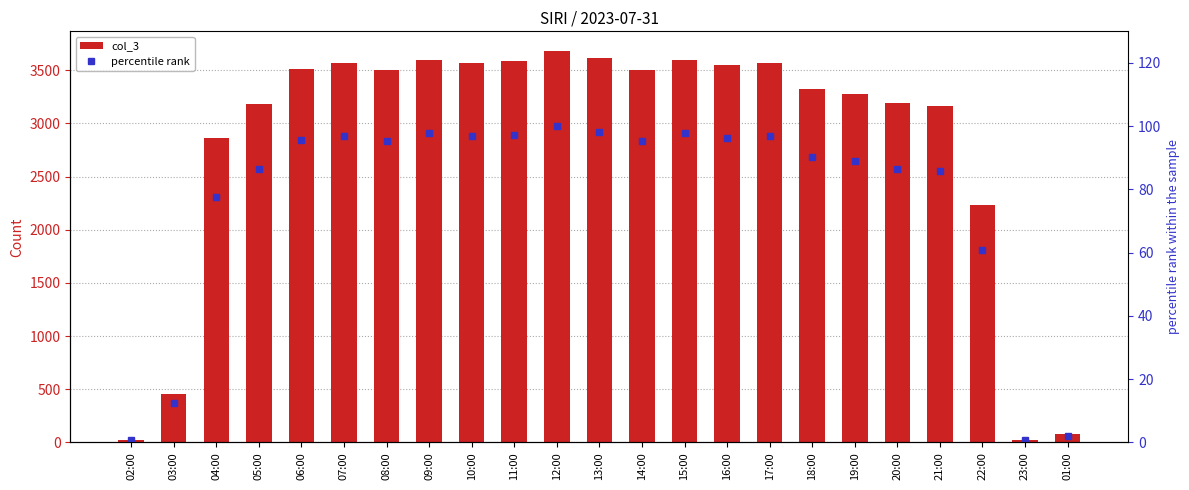

What is the sum of the col_3 values at 15:00 and 09:00?

7194.0